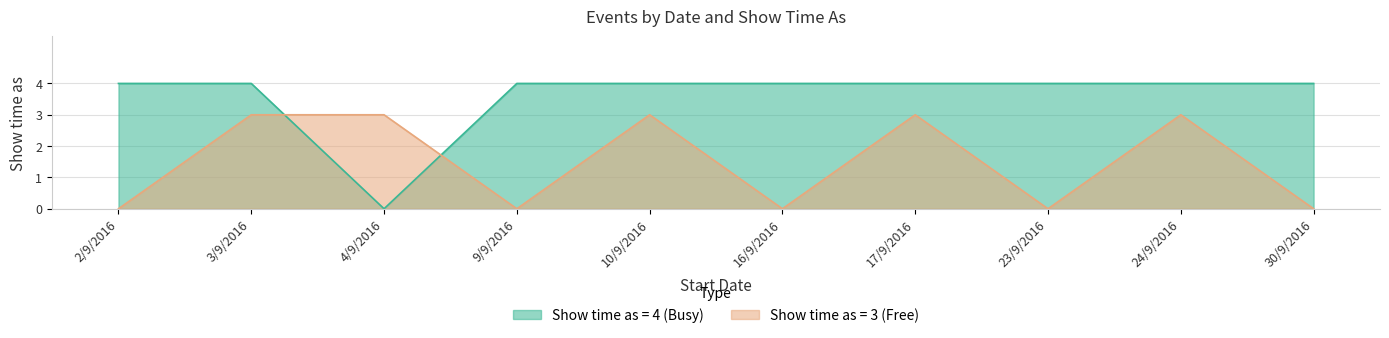

How many values in the Show time as = 4 (Busy) series are below 4?

1